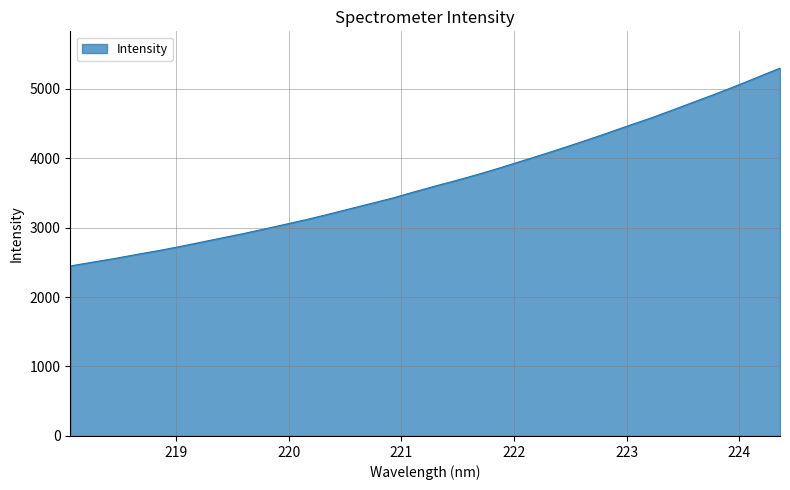

What is the difference between the maximum and minimum values?

2846.9